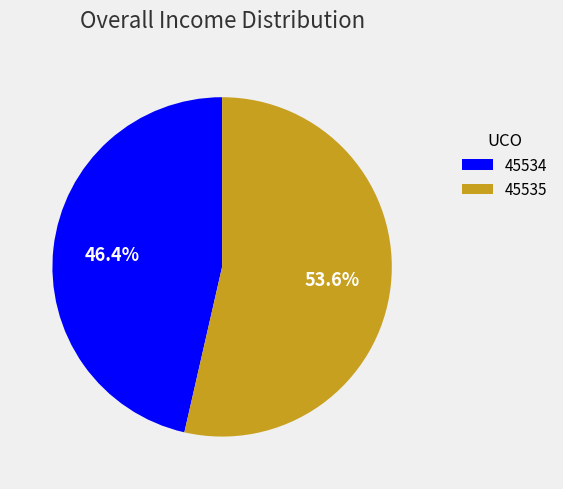

To the nearest percent, what portion does 45534 represent?

46%